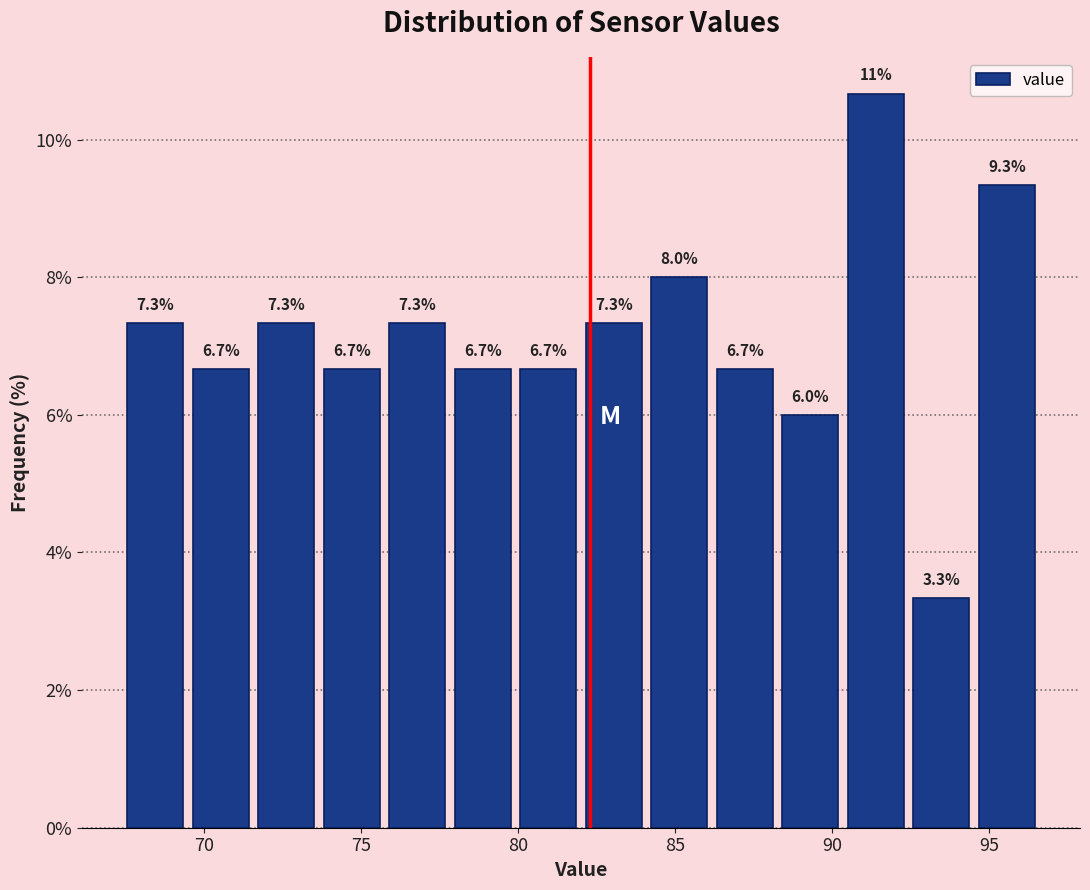

Over which range of the x-axis is the bar tallest?

90.5 to 92.5